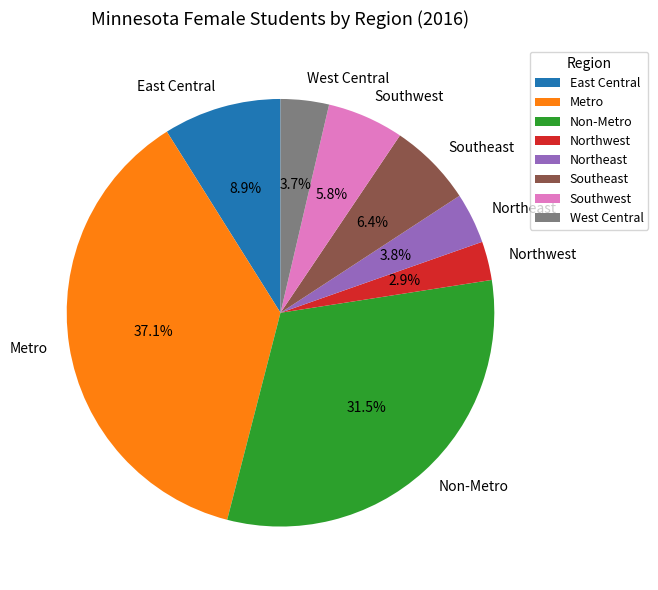

Approximately how many times larger is the value at Northeast compared to Southeast?

0.6